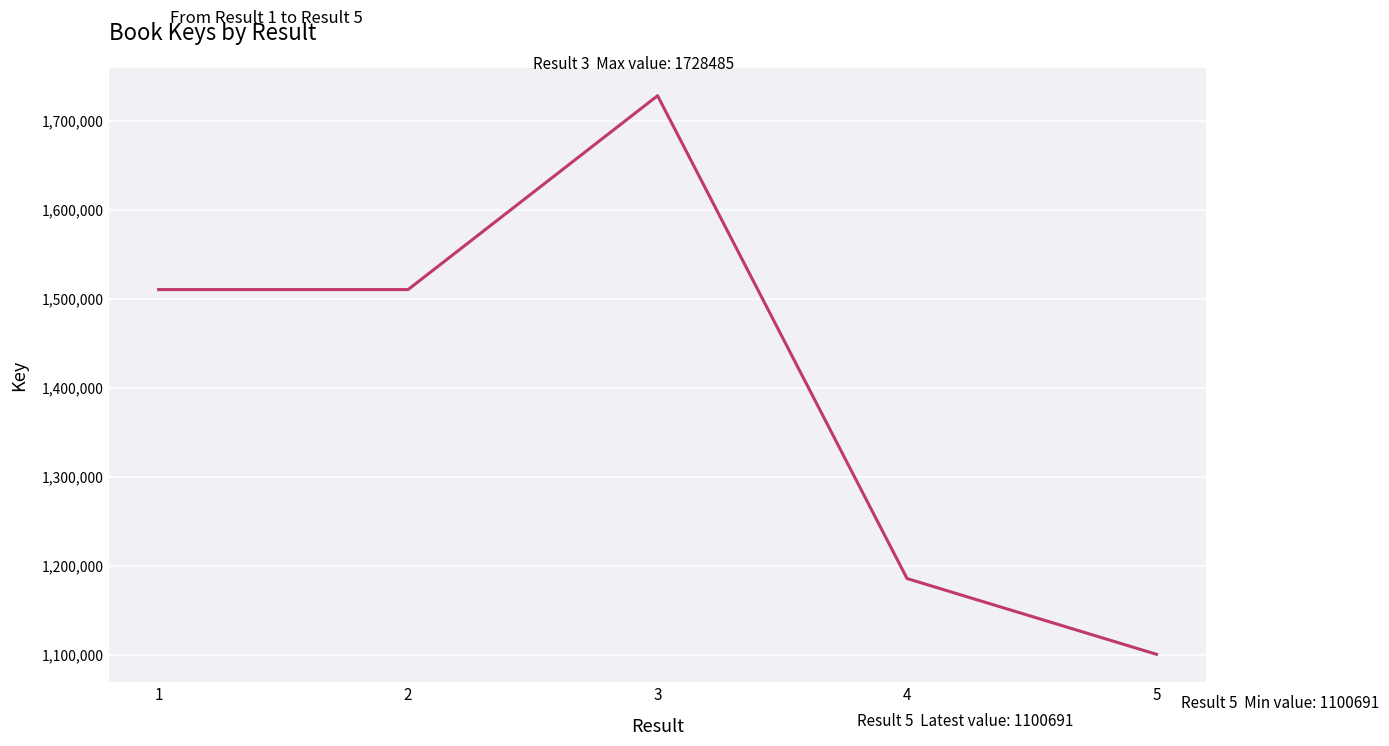

The chart shows a value of 1185851 at 4. True or false?

True